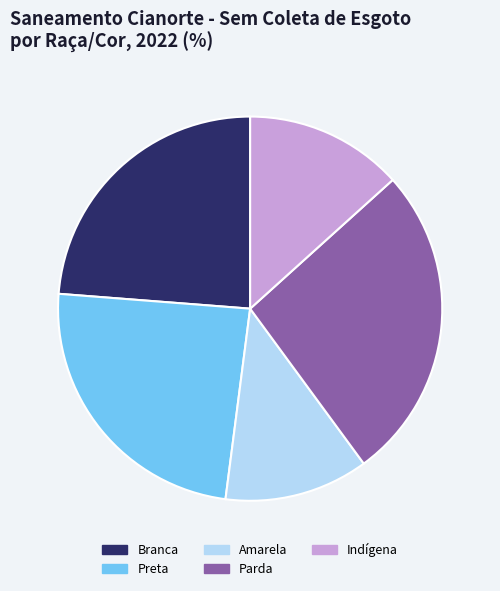

Is it true that Branca is 24% of the pie?

True